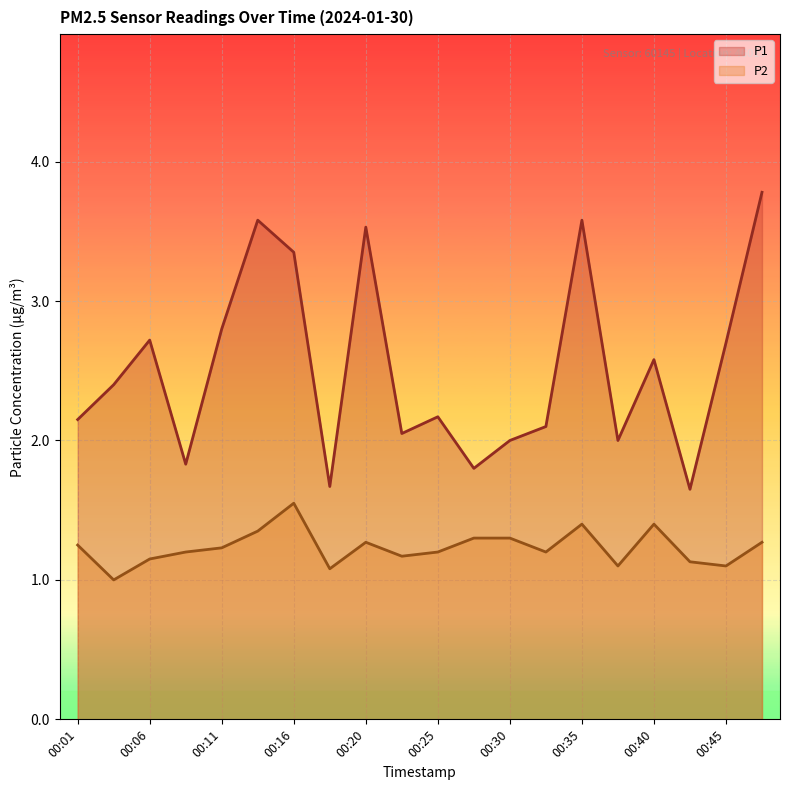

True or false: P2 and P1 cross at least once.

False